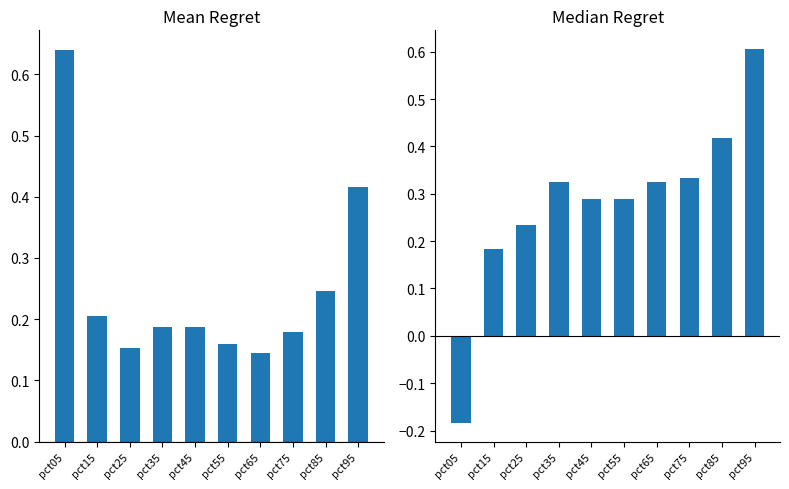

Which series has the largest range (max minus min)?

Median